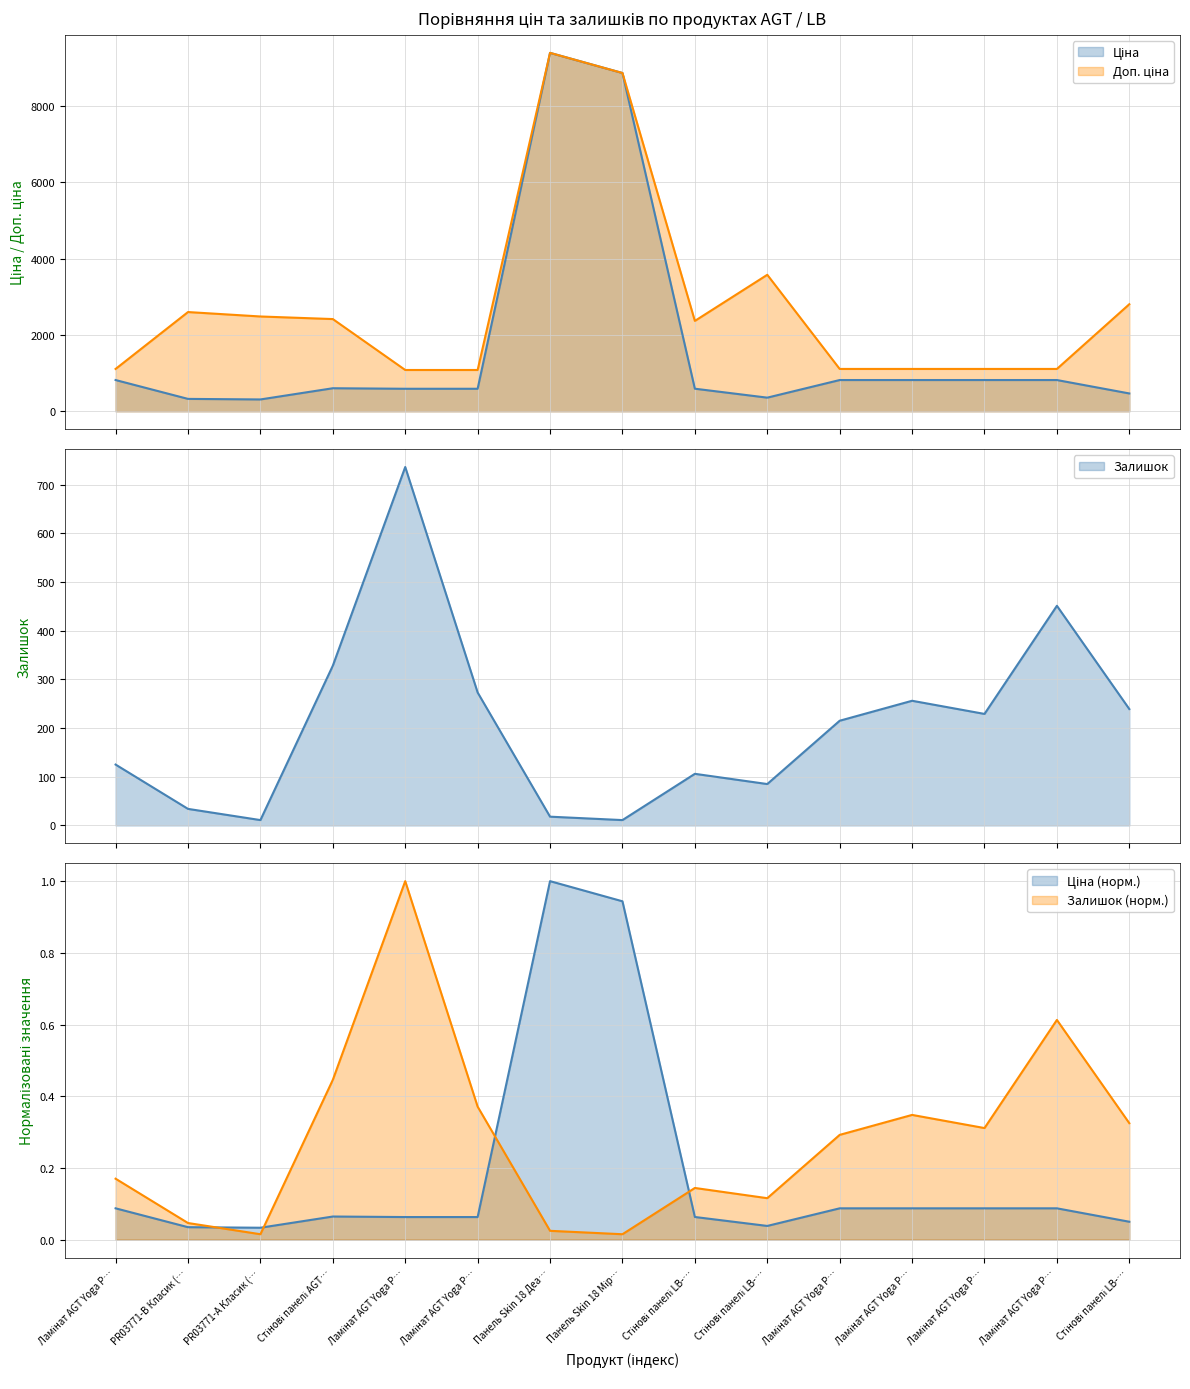

What is the spread (max minus min) of values at Стінові панелі LB-…?

2366.4